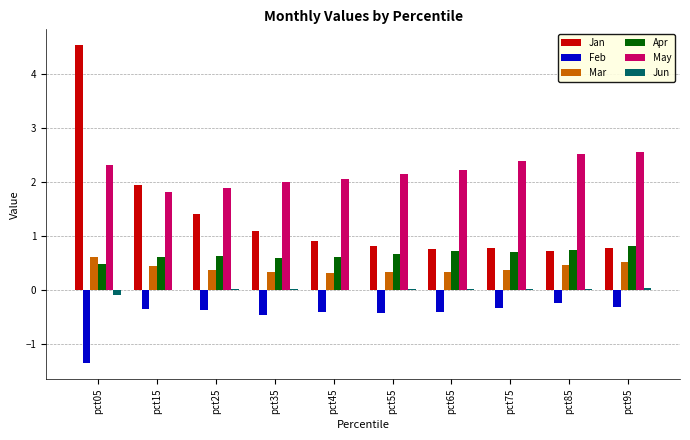

Which series has the widest spread of values?

Jan